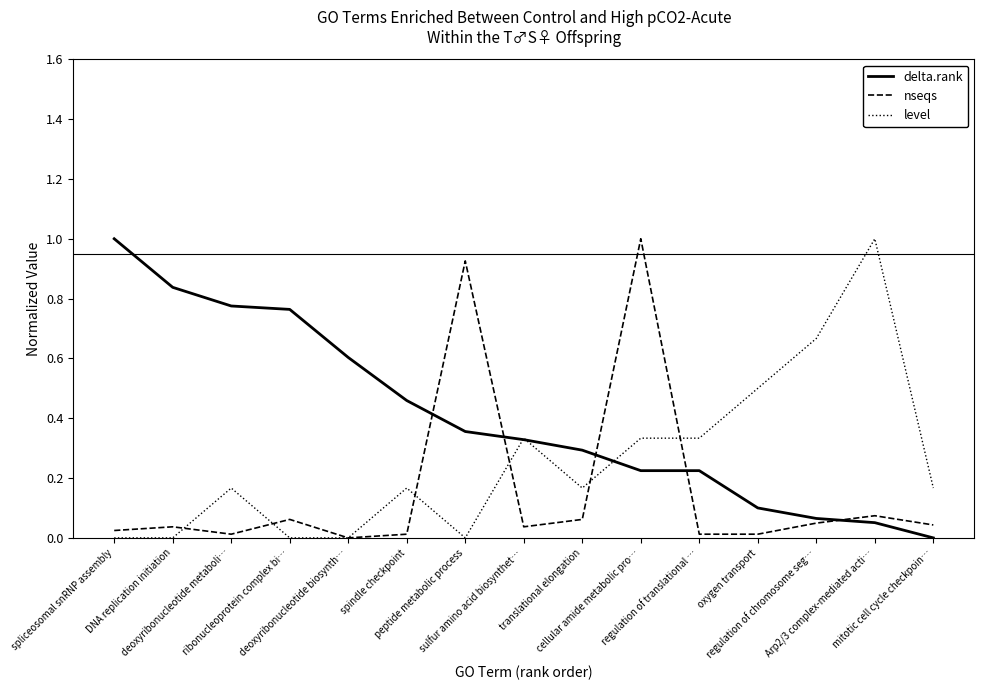

What is the maximum value shown in the chart?

1.0